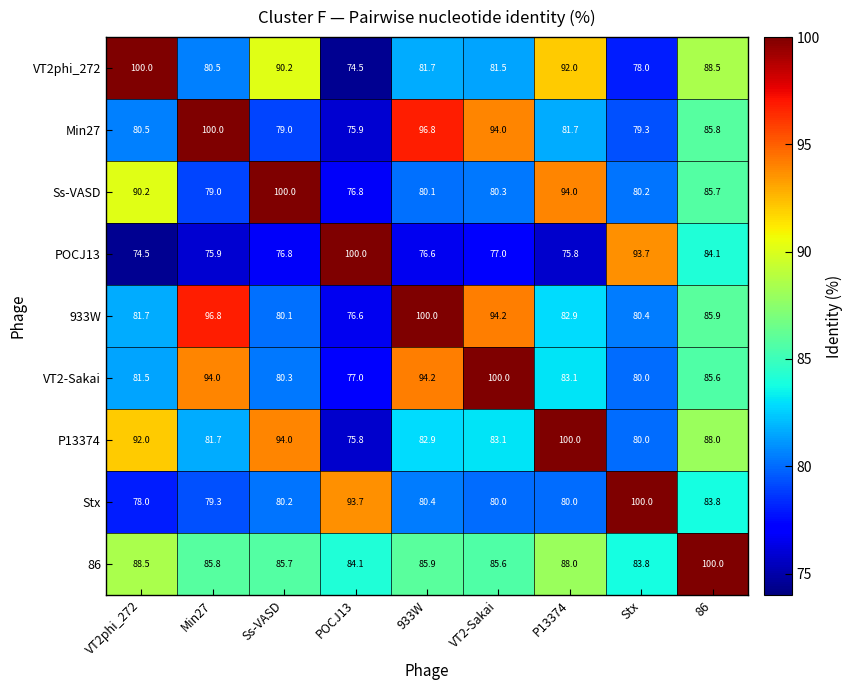

What is the sum of the 86 values at VT2-Sakai and Stx?

169.4